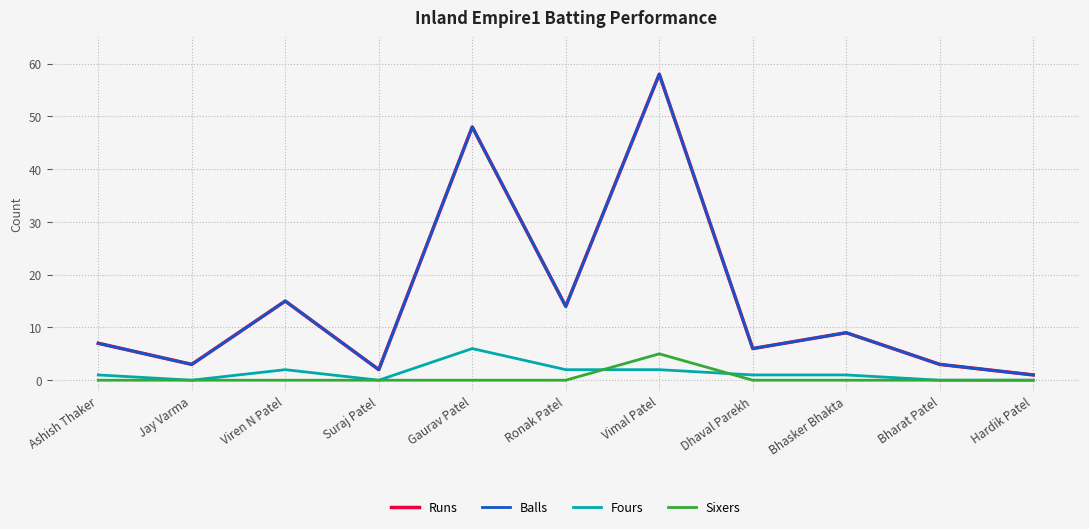

Is this an area chart (filled region under the line)?

No